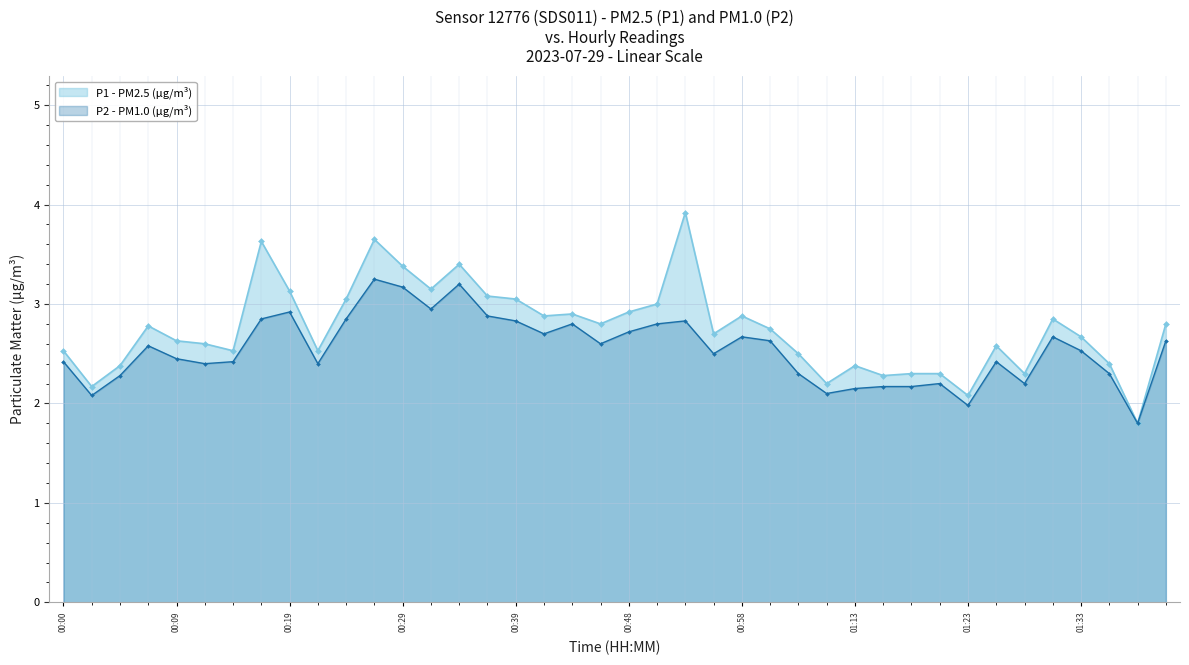

Which category has the lowest value across all series?

01:38